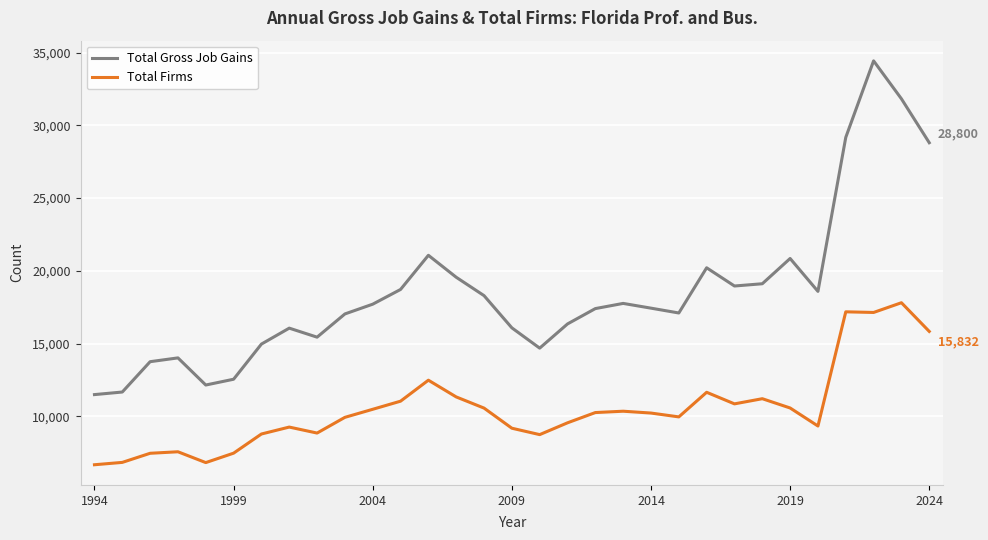

Which series has the widest spread of values?

Total Gross Job Gains